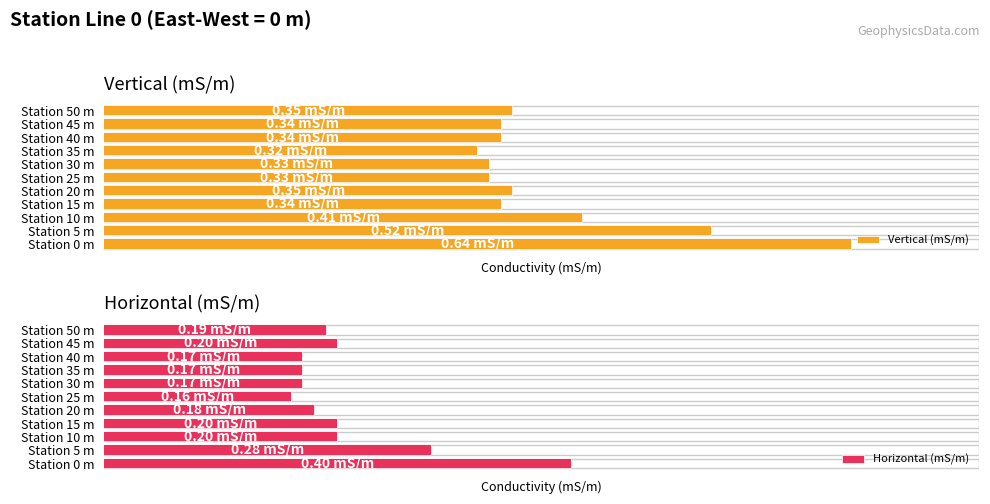

What is the average value of the Vertical (mS/m) series?

0.4